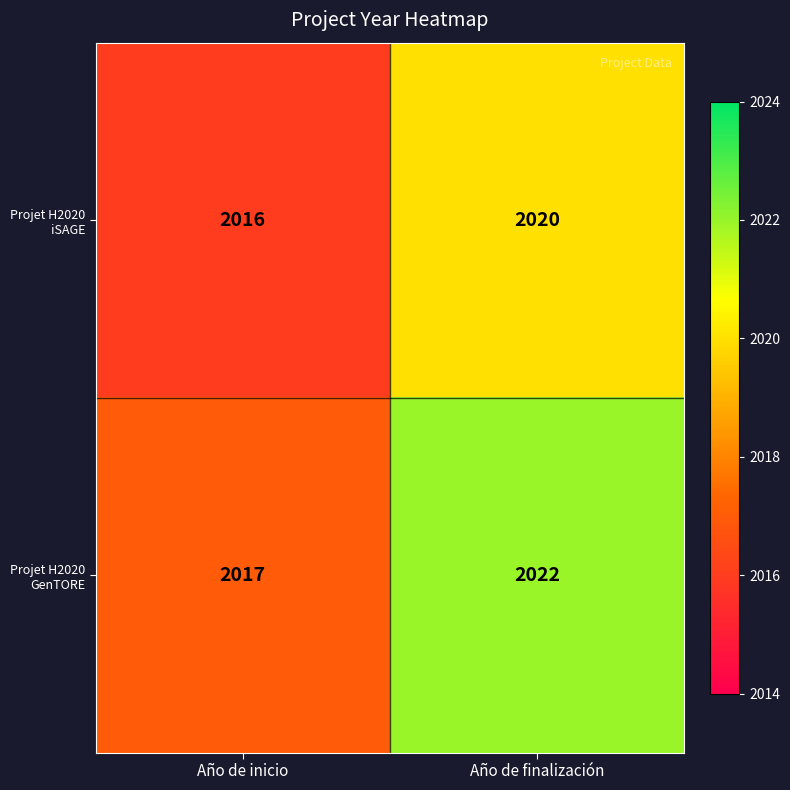

What is the minimum value shown in the chart?

2016